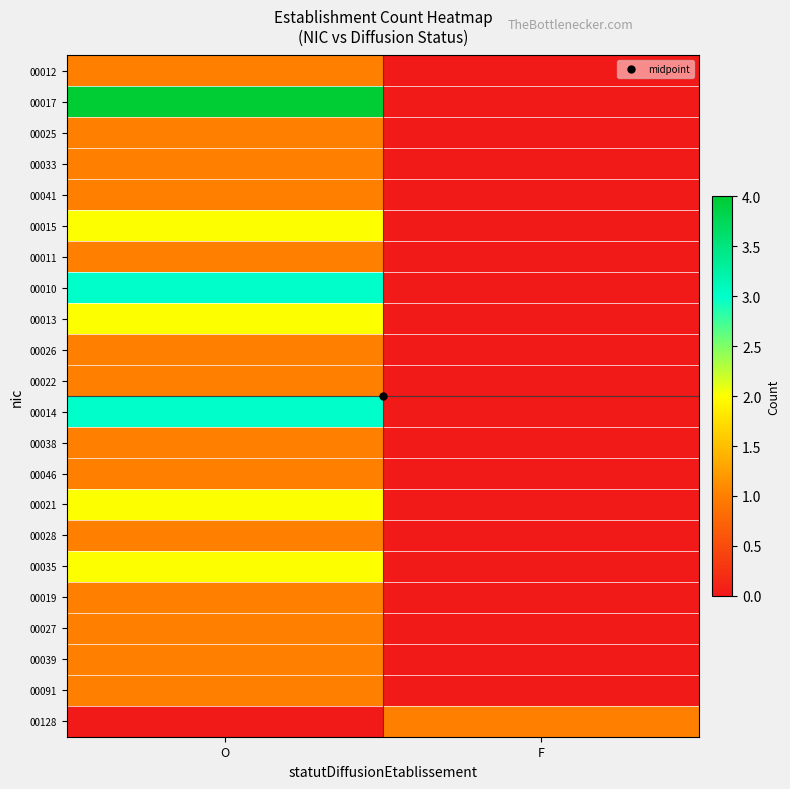

List the series in order of their peak value, highest first.

00017, 00010, 00014, 00015, 00013, 00021, 00035, 00012, 00025, 00033, 00041, 00011, 00026, 00022, 00038, 00046, 00028, 00019, 00027, 00039, 00091, 00128